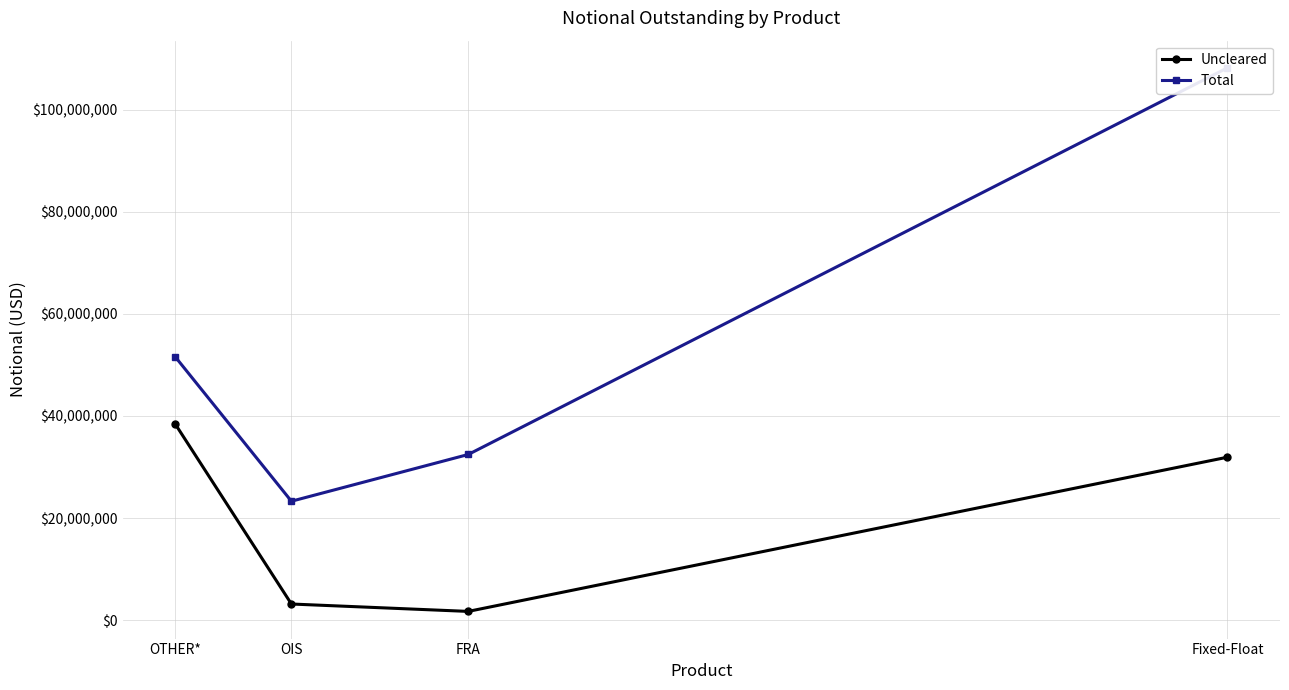

What is the value of the Uncleared point at the 1st from the left?

38417275